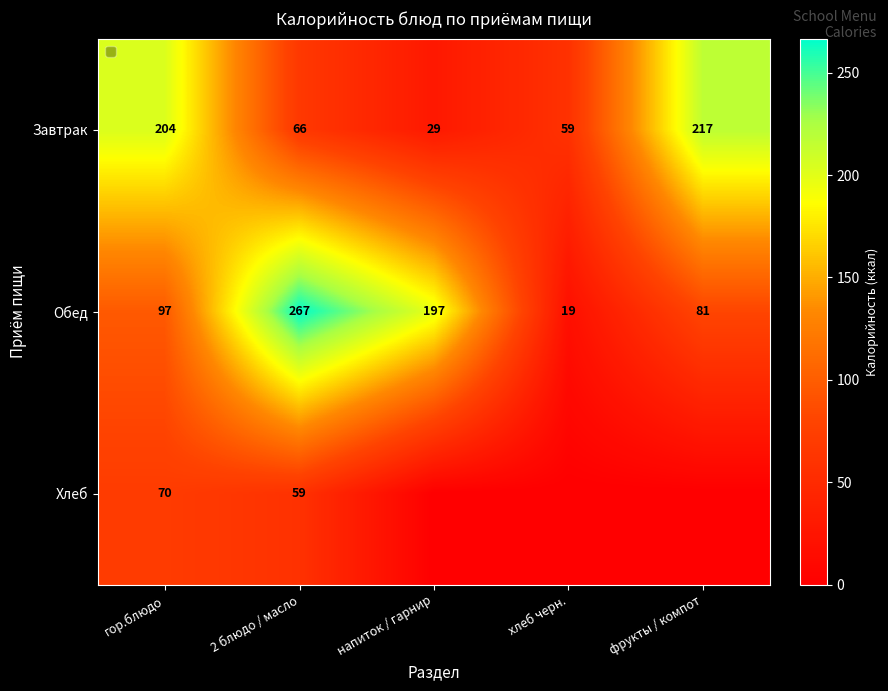

Which category has the lowest value in the Обед series?

хлеб черн.